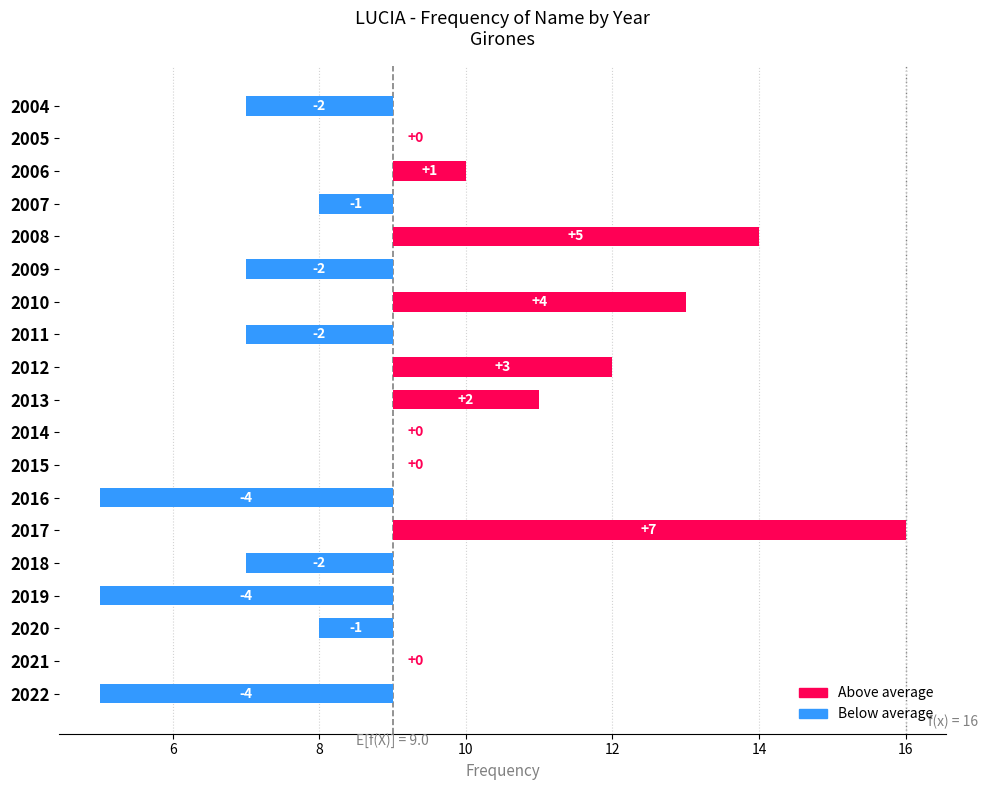

What is the difference between the maximum and minimum values?

11